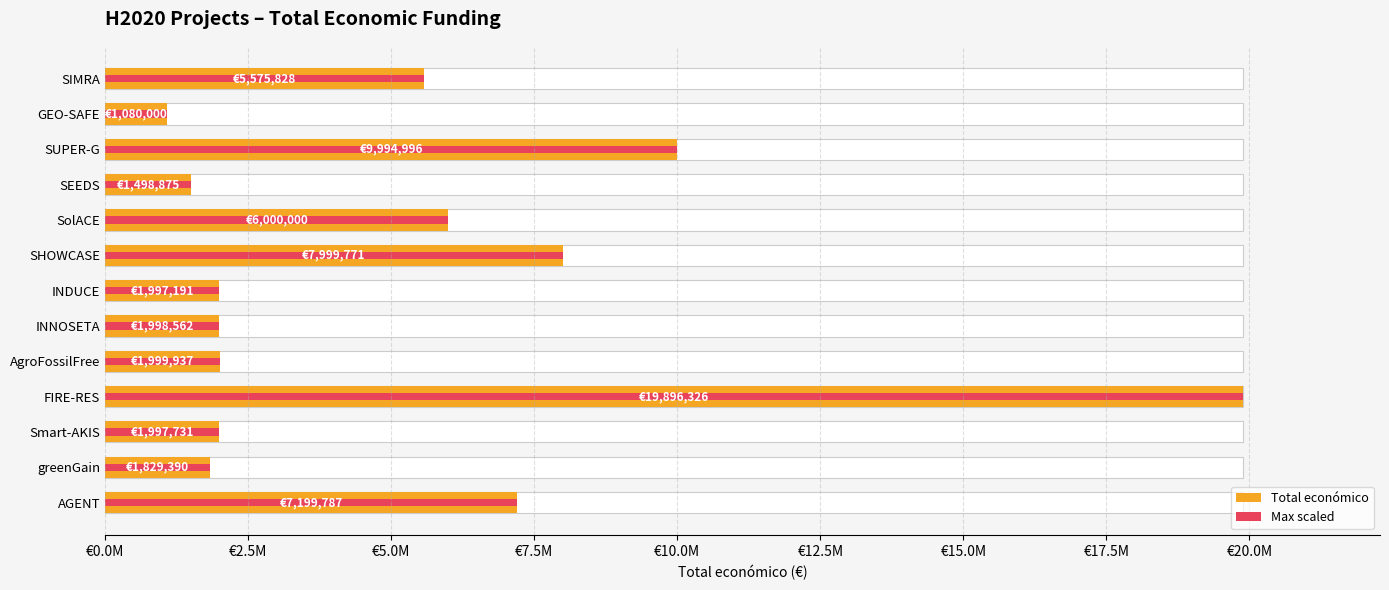

List the series in order of their peak value, highest first.

Total económico, Max scaled